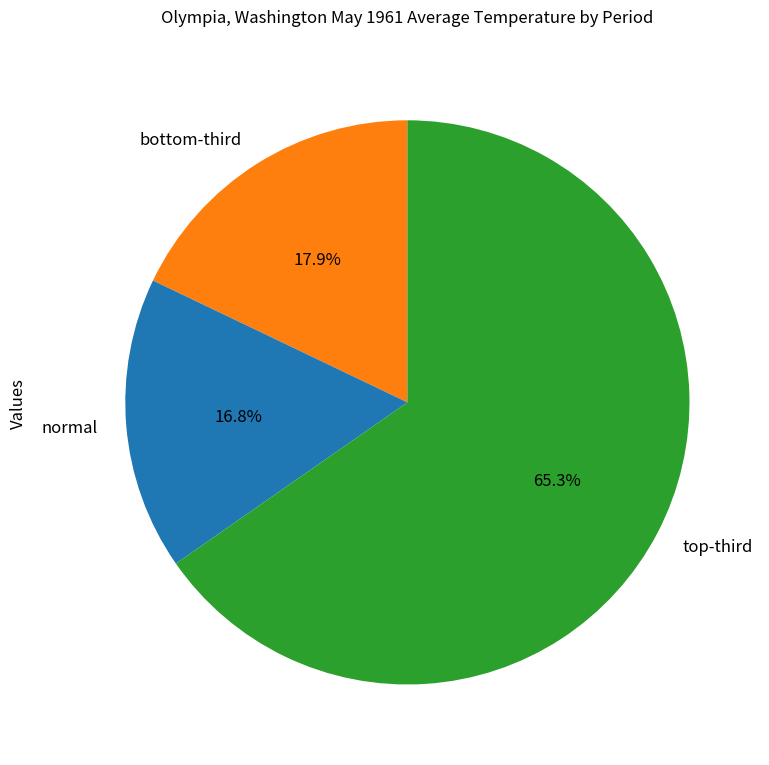

Is there a majority slice in this chart?

Yes